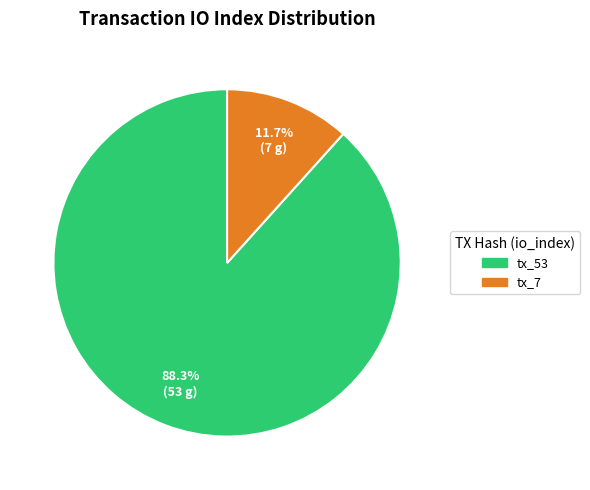

What portion of the pie excludes tx_7?

88.3%